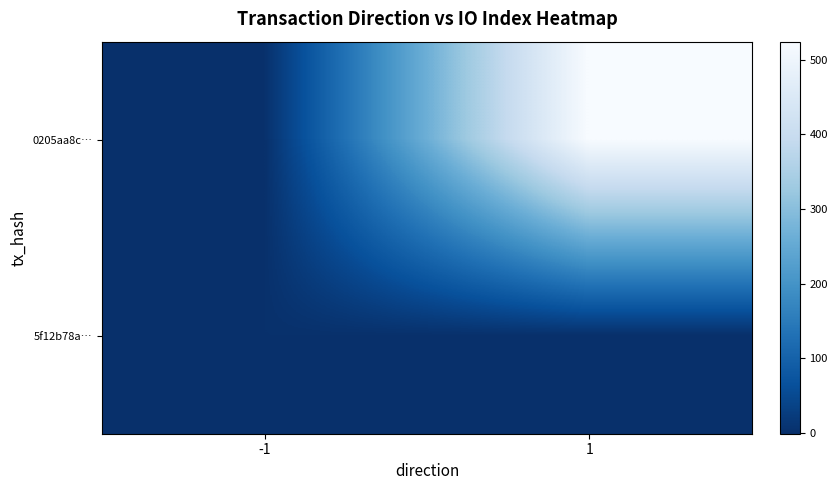

Count the number of categories in the chart.

2